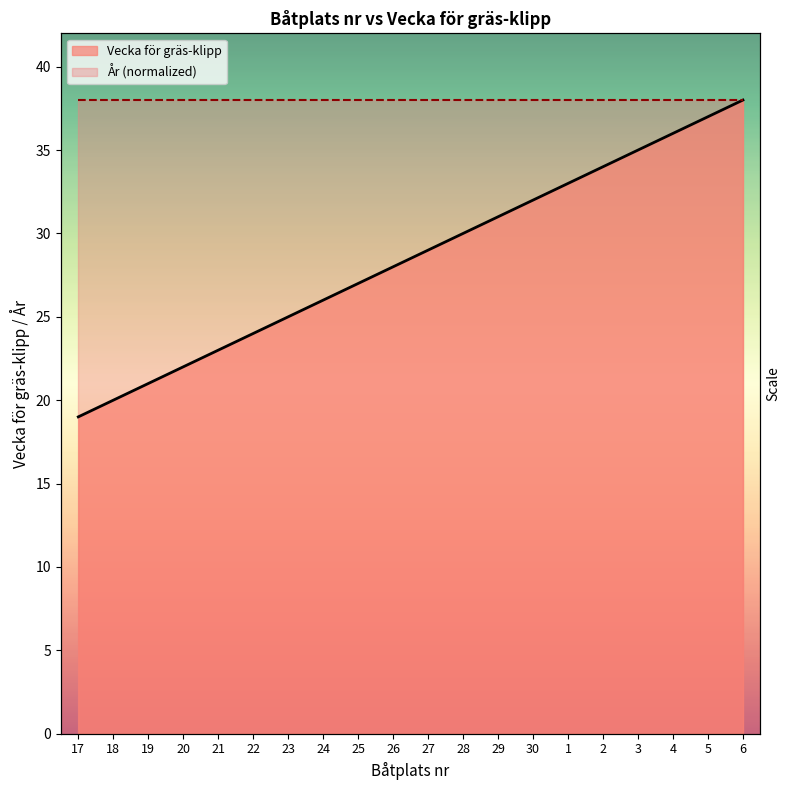

Which category has the highest value across all series?

6